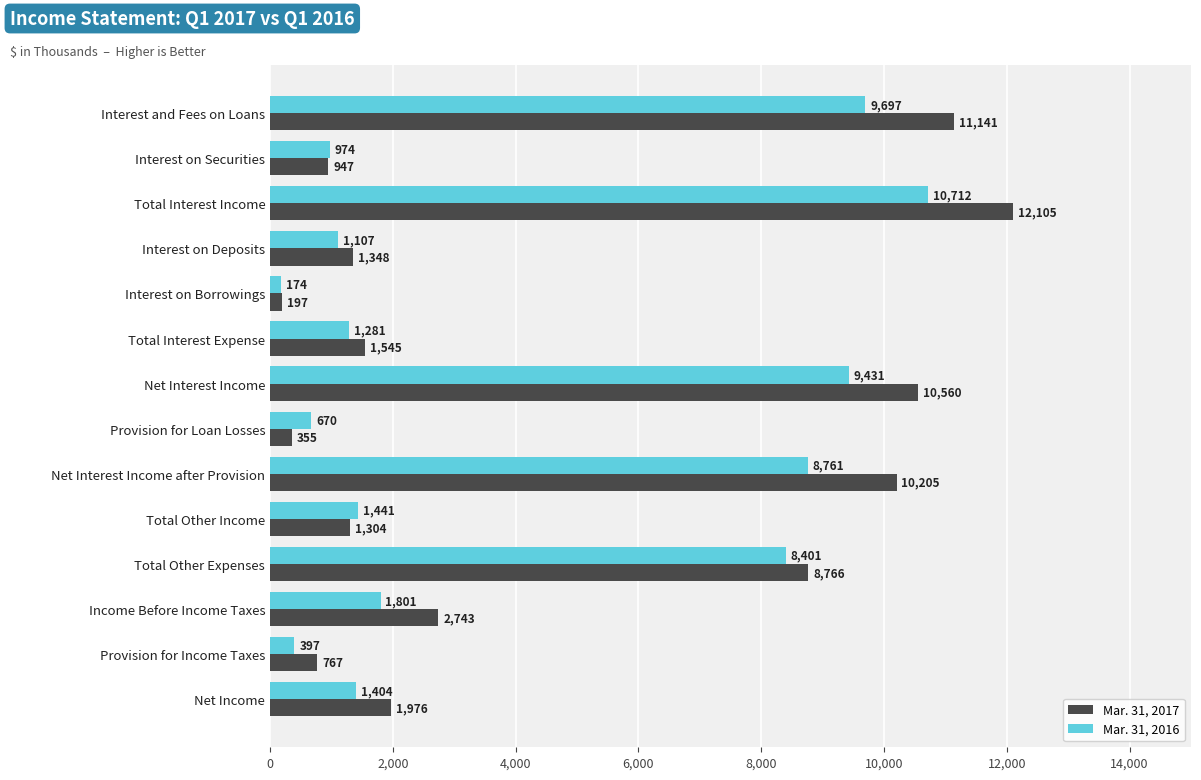

The Mar. 31, 2016 series shows 430 at Interest on Securities. True or false?

False